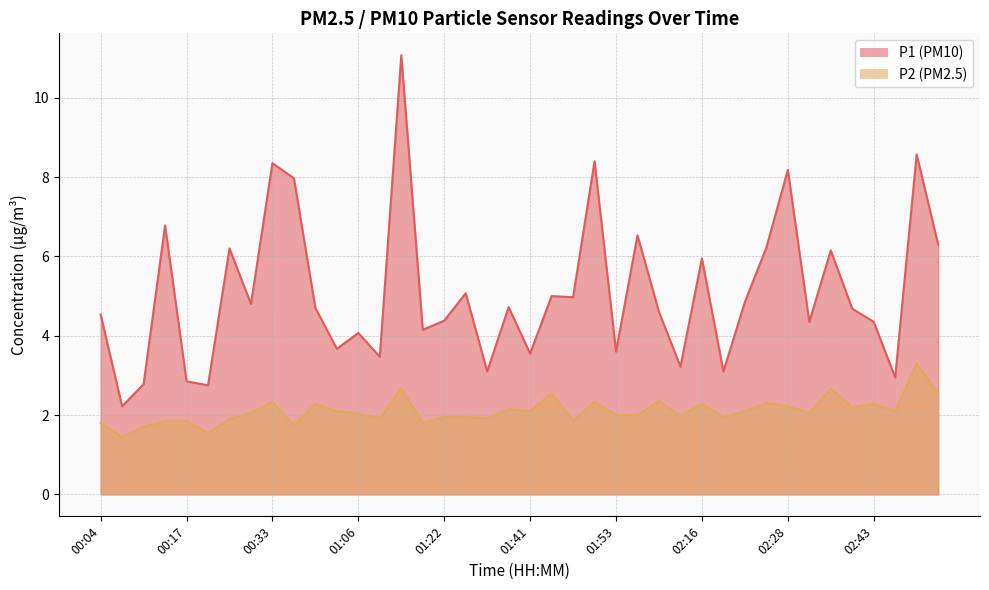

What position from the left is 02:12?

28